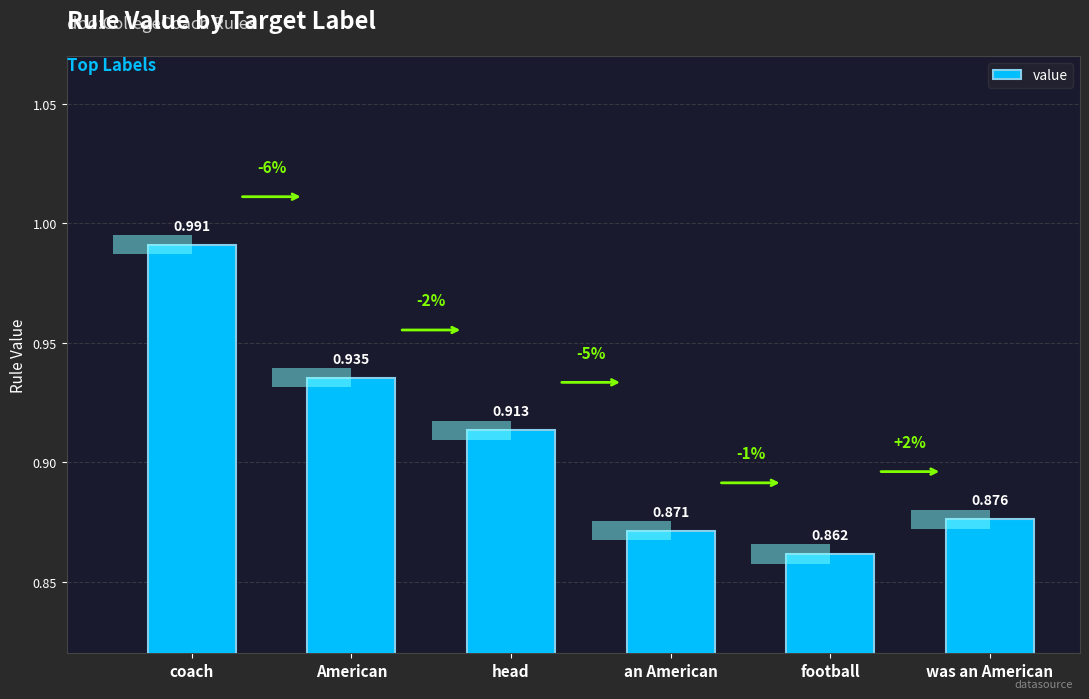

What value does the data have at was an American?

0.9